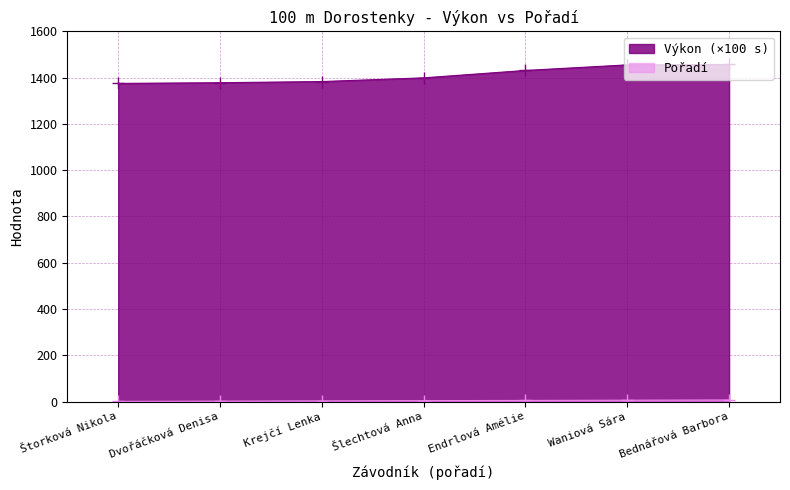

Is the value of Pořadí at Krejčí Lenka greater than the value of Výkon at Šlechtová Anna?

No